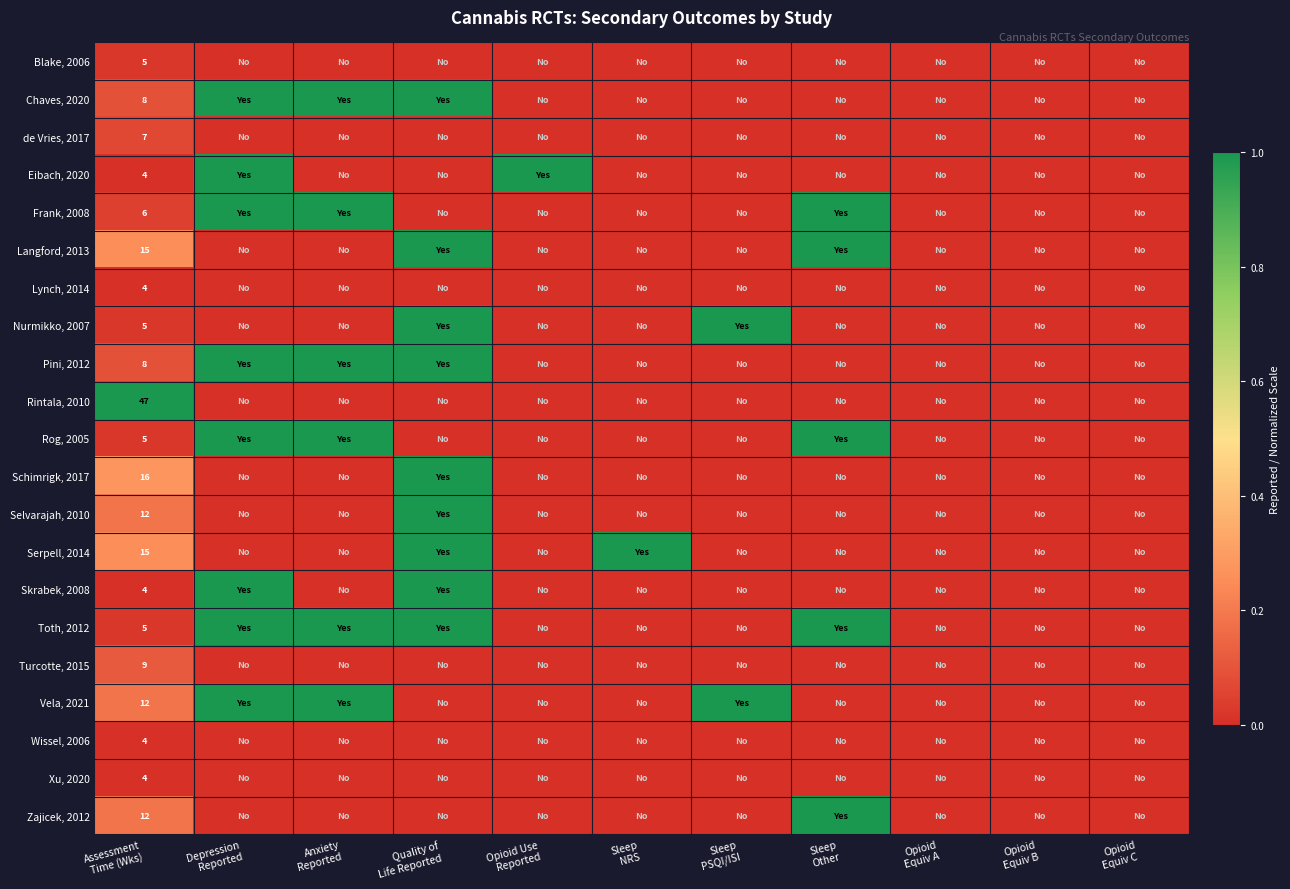

How many series are shown in this chart?

21